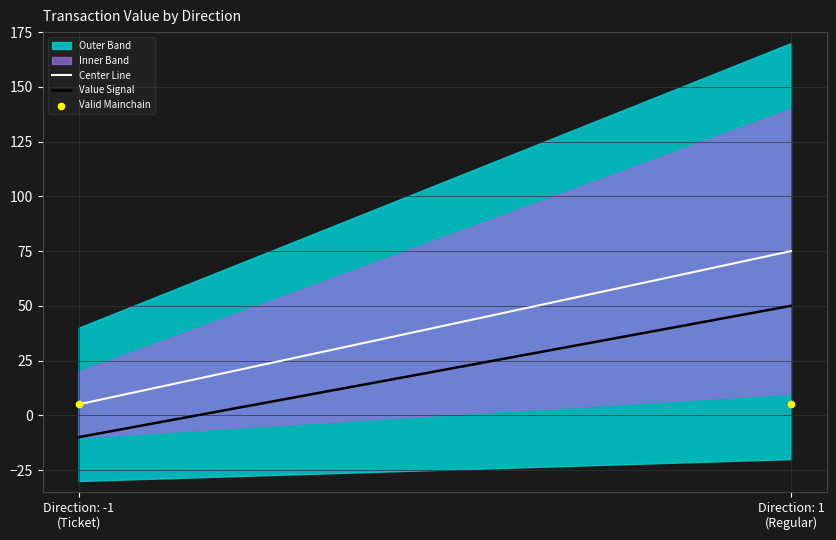

Which series has the largest total across all categories?

Center Line